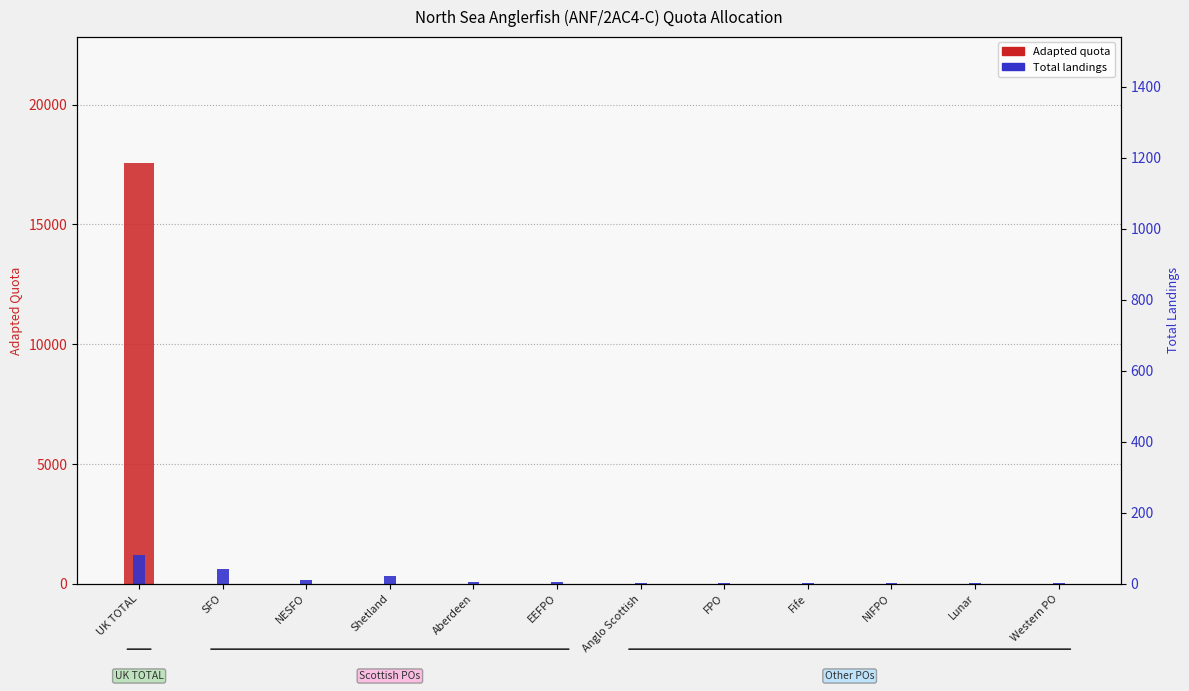

Which series has the largest total across all categories?

Adapted quota